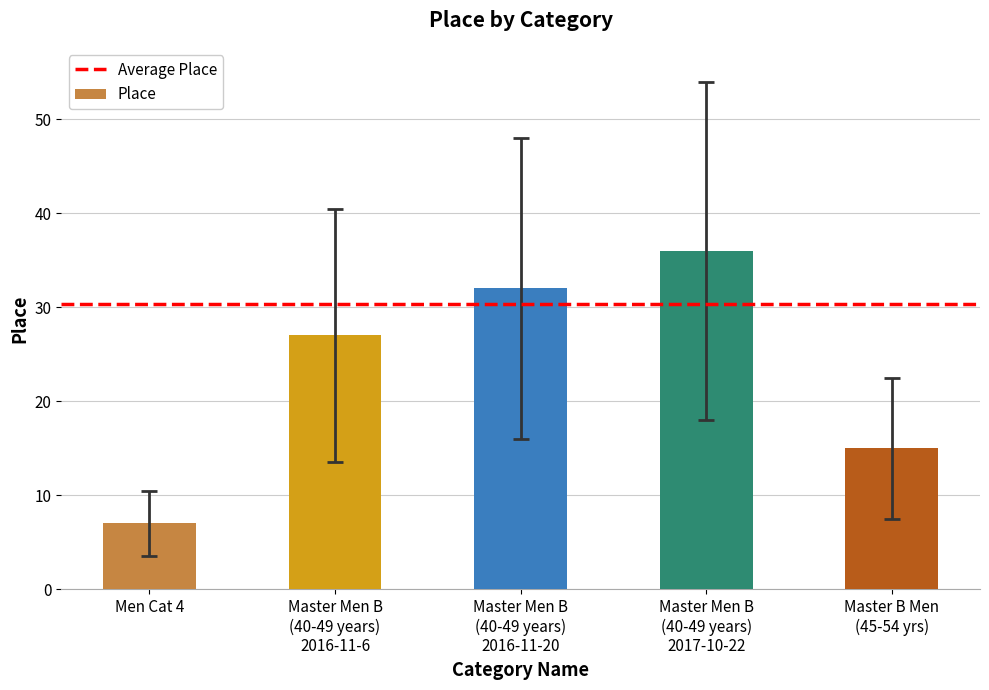

Which category has the highest value across all series?

Master Men B
(40-49 years)
2017-10-22